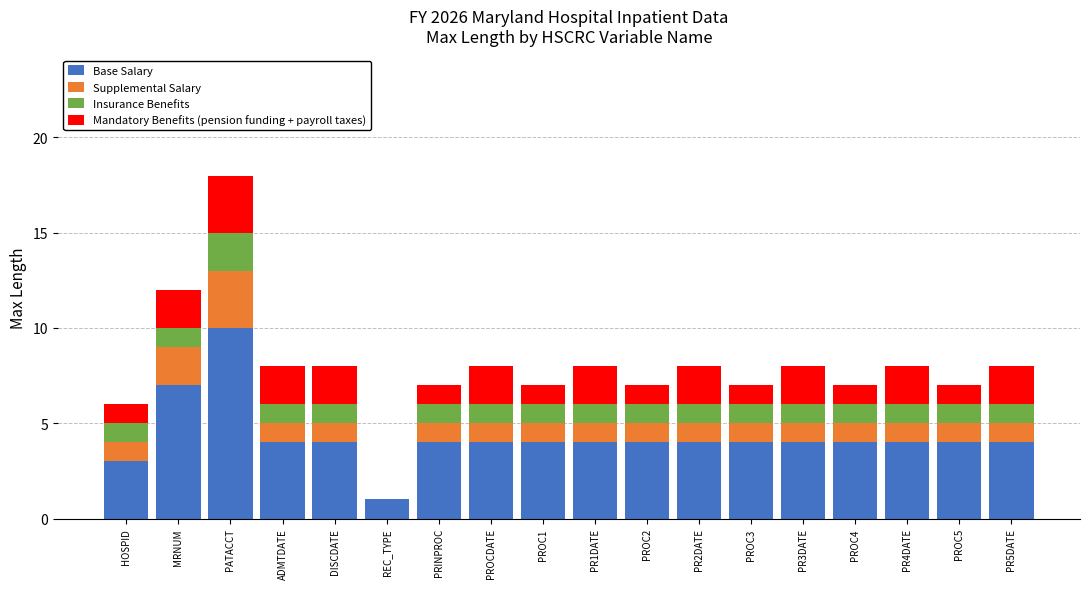

Which category has the highest value in the Base Salary series?

PATACCT